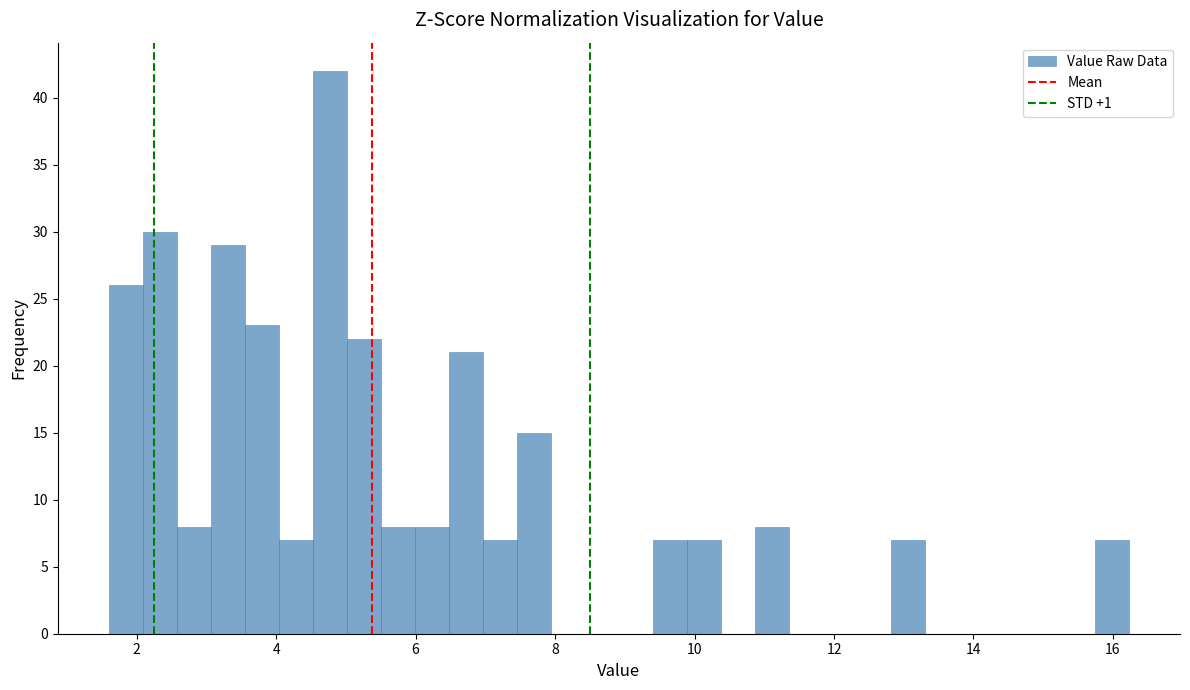

Around what value on the x-axis is the tallest bar? Give the approximate position of its centre, as read against the axis.

4.8